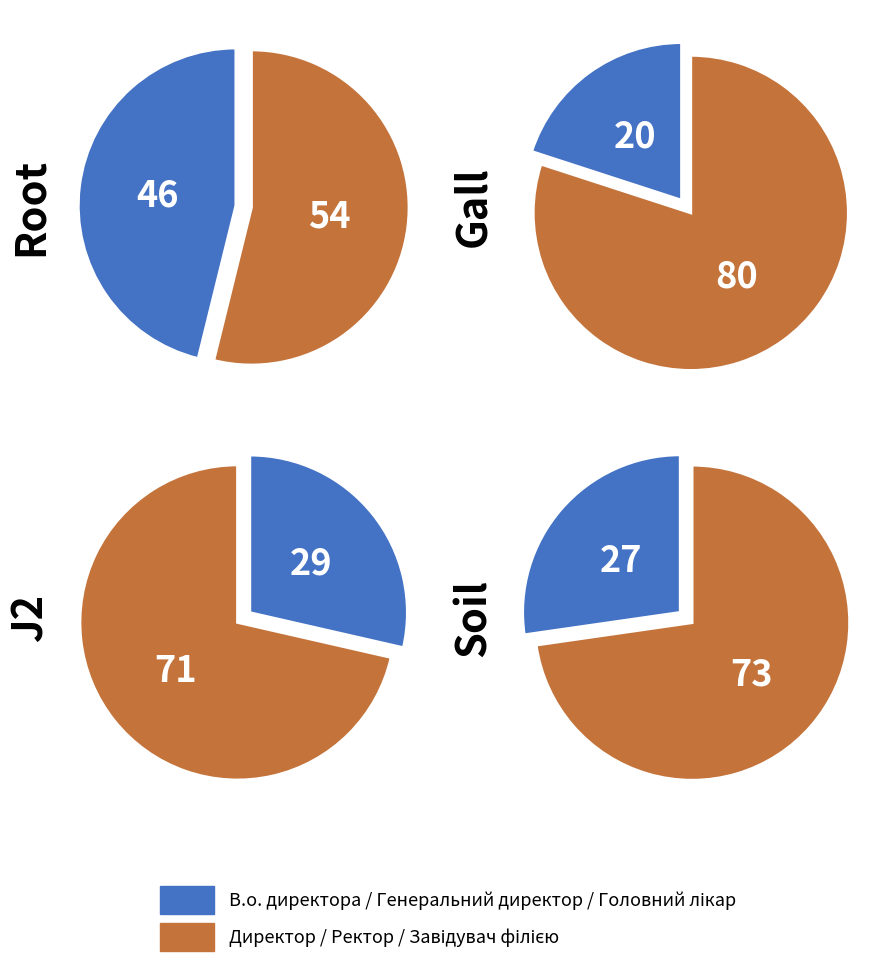

Count the number of slices in the pie.

8